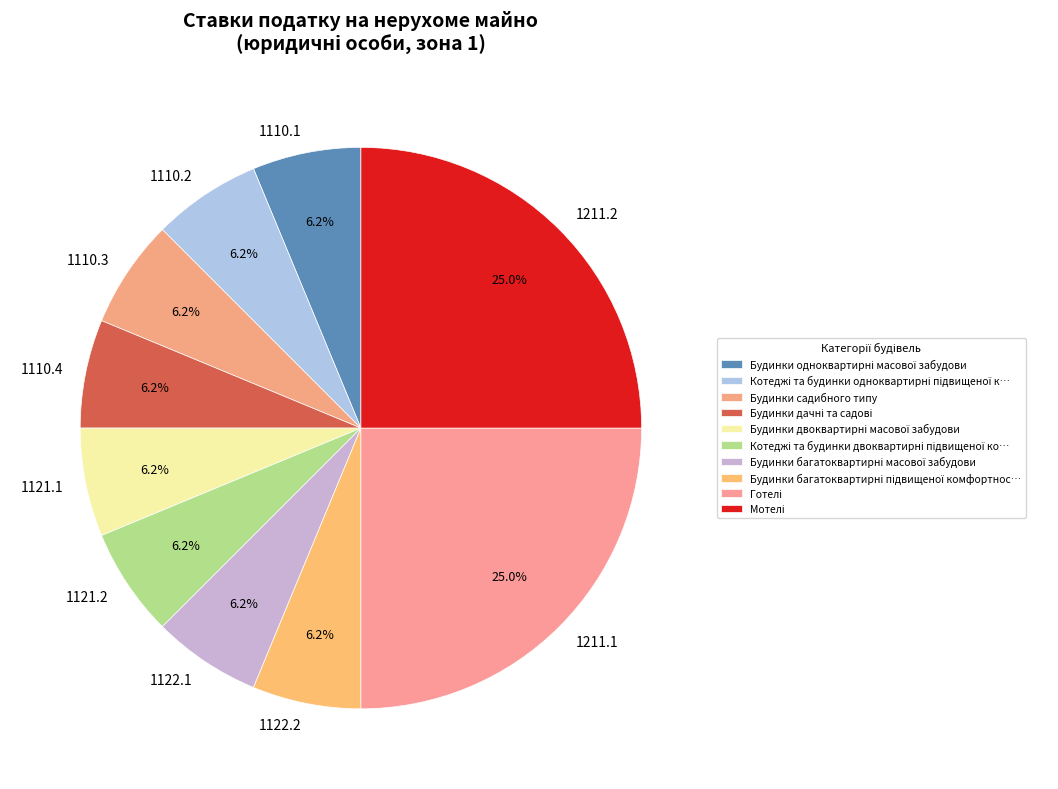

How many segments does this pie chart have?

10